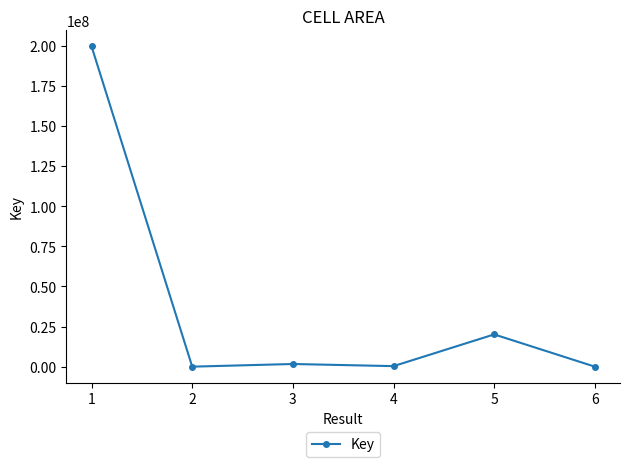

Does the chart display data point markers on the line(s)?

Yes